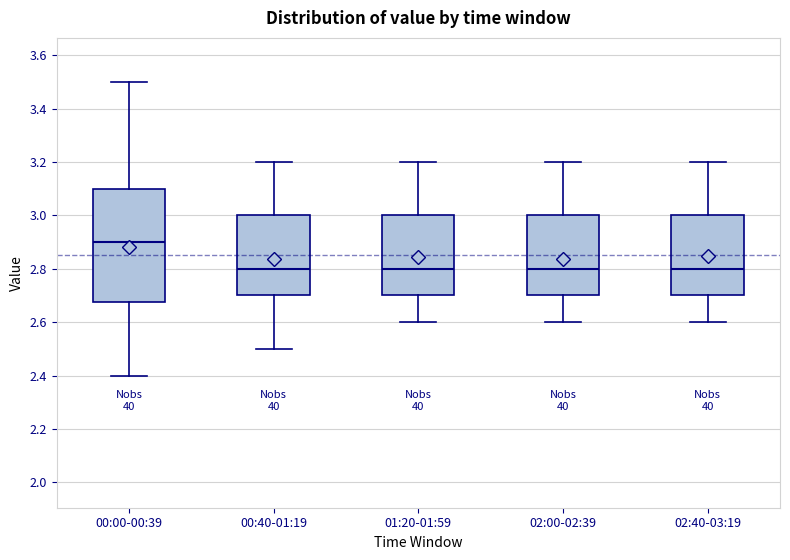

Where does the upper whisker of the box for 00:00-00:39 end on the y-axis? The values are not printed on the chart, so give them approximately, as read against the axis.

3.50